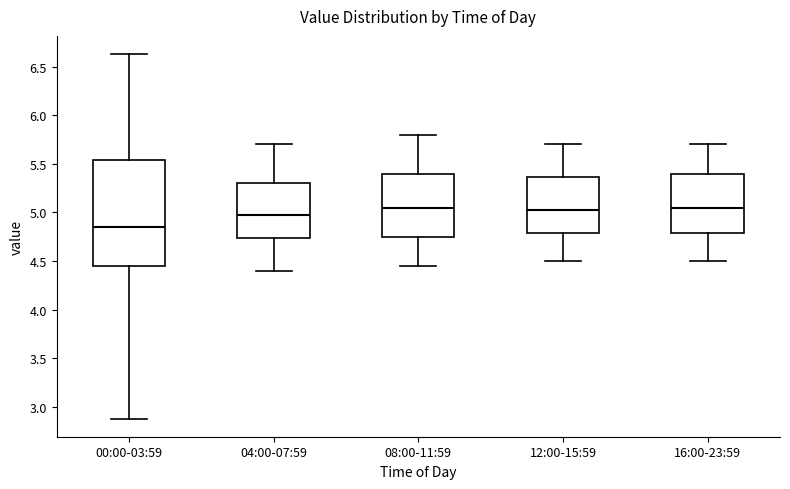

Reading left to right, transcribe this box plot: for each box, give where its median line is, the range the box spans, and where its two whiskers end, as read against the y-axis. The values are not printed on the chart, so give them approximately, as read against the axis.

00:00-03:59: median 4.85, box 4.45 to 5.55, whiskers 2.90 to 6.65
04:00-07:59: median 5.00, box 4.75 to 5.30, whiskers 4.40 to 5.70
08:00-11:59: median 5.05, box 4.75 to 5.40, whiskers 4.45 to 5.80
12:00-15:59: median 5.05, box 4.80 to 5.35, whiskers 4.50 to 5.70
16:00-23:59: median 5.05, box 4.80 to 5.40, whiskers 4.50 to 5.70